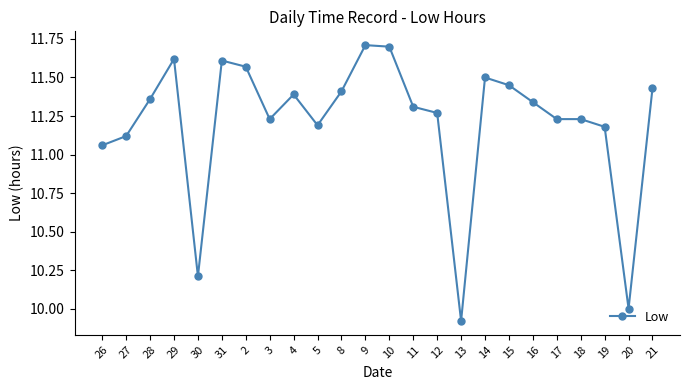

What is the change in value from 9 to 18?

-0.5